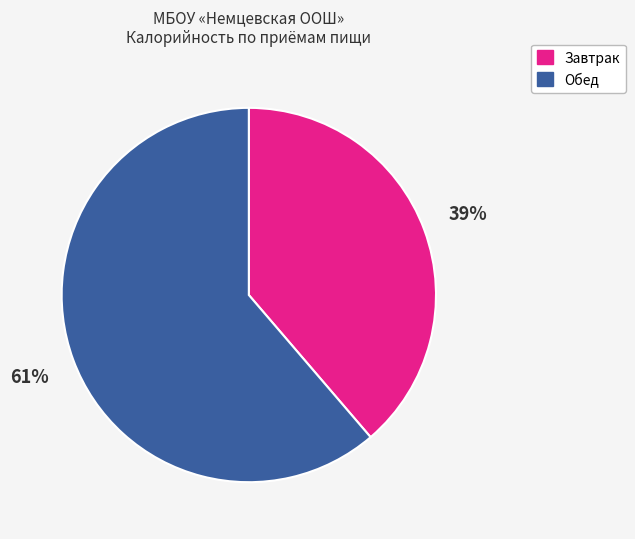

Is there any slice that represents more than half of the pie?

Yes